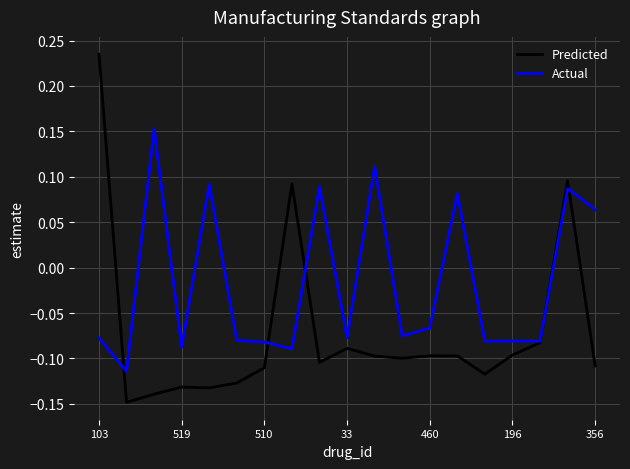

Which series has the largest total across all categories?

Actual